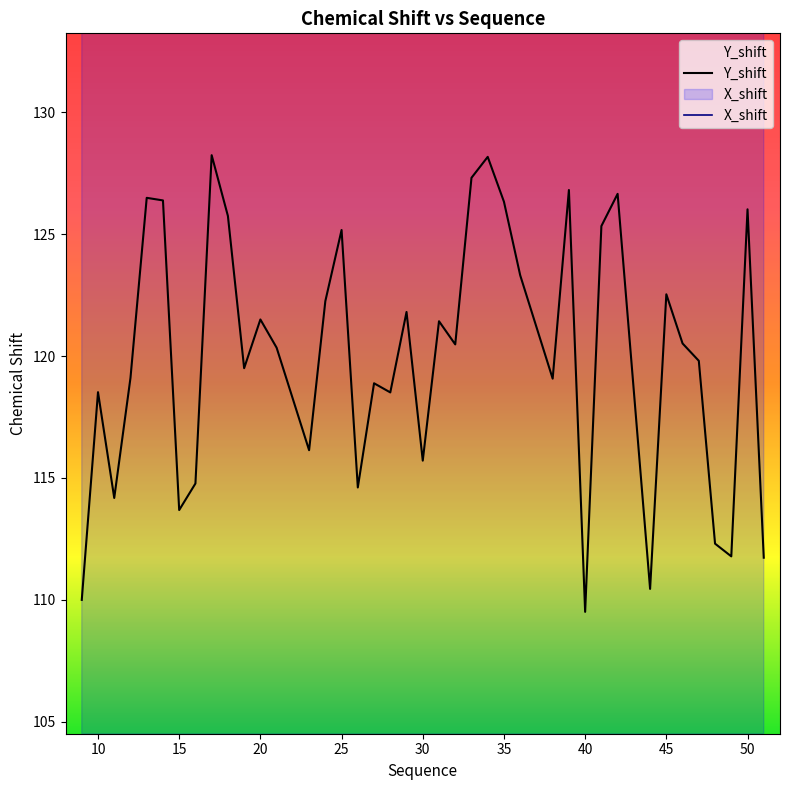

Does the chart display data point markers on the line(s)?

No